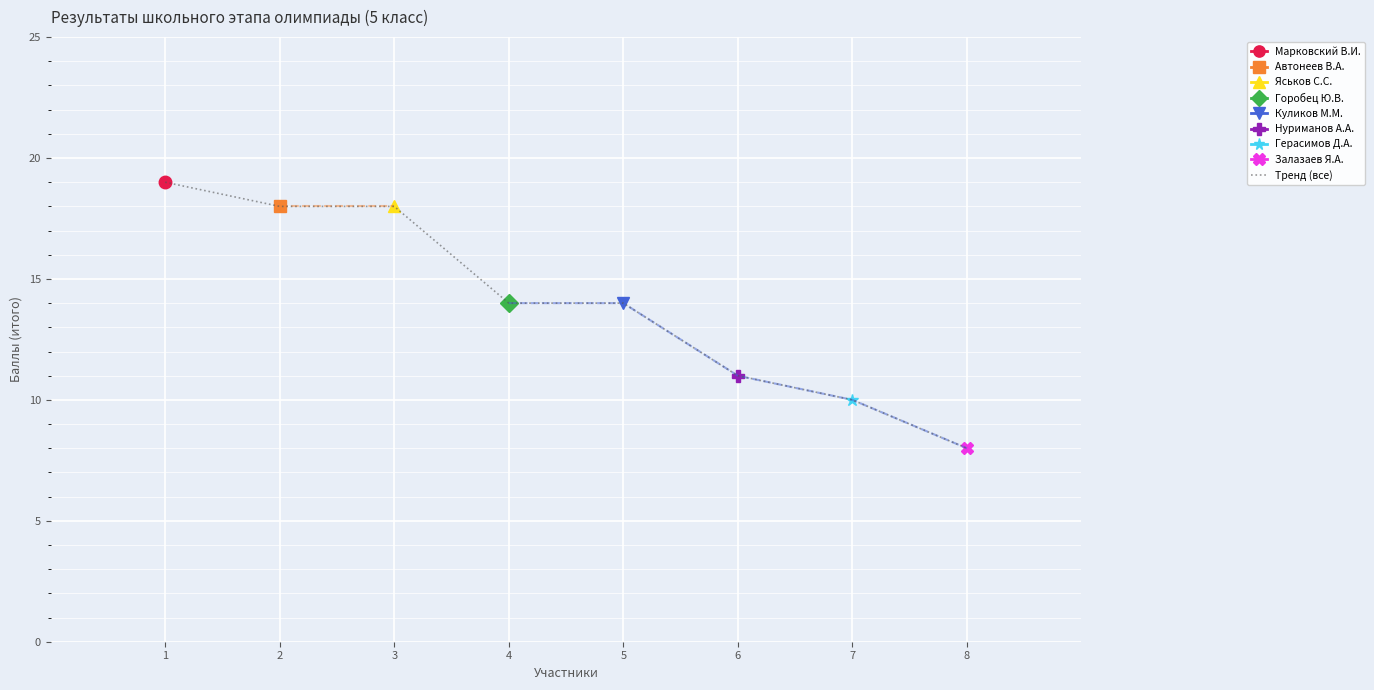

The chart shows a value of 19 at 6. True or false?

False